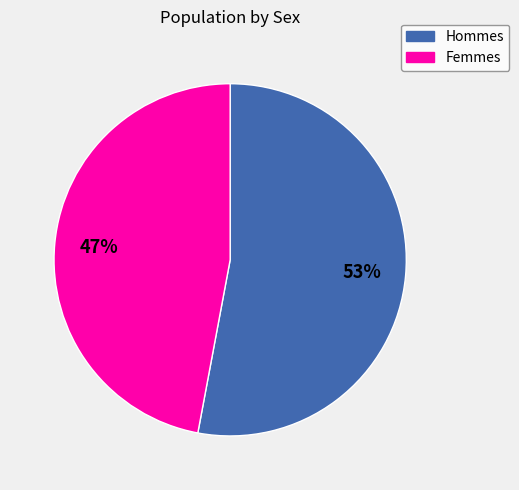

Is there any slice that represents more than half of the pie?

Yes